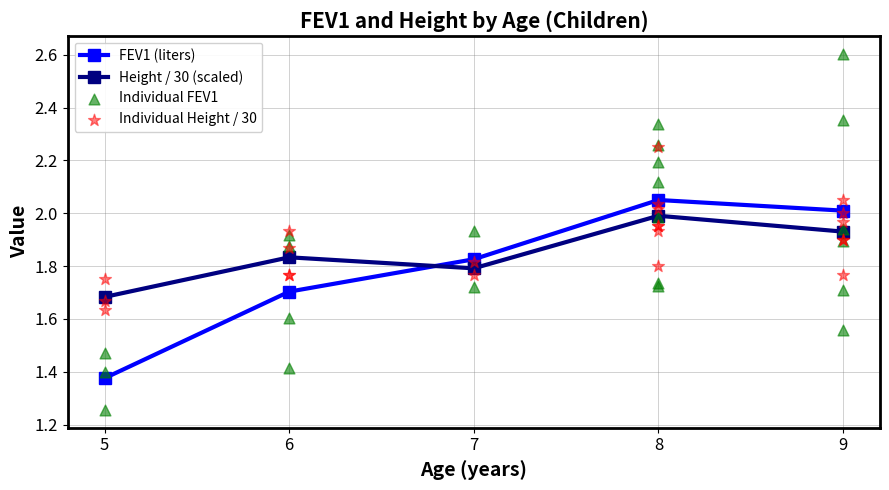

Which category has the highest value in the Height / 30 (scaled) series?

8